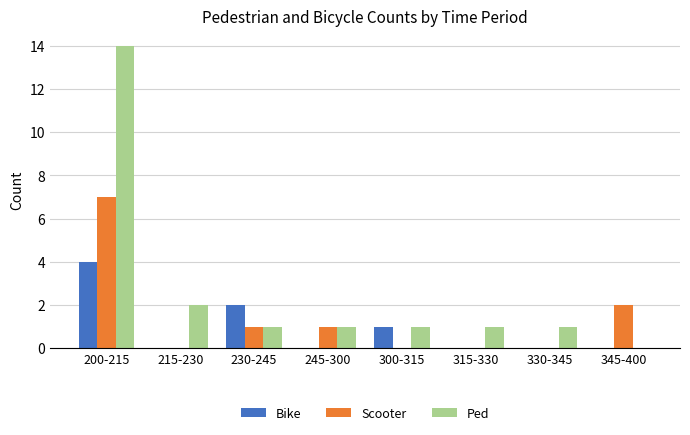

Is it true that Ped equals 2 at 300-315?

False